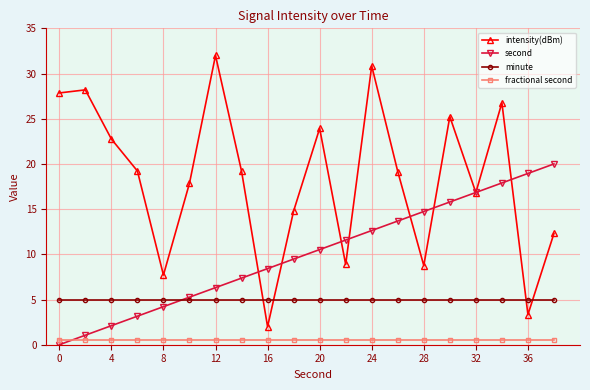

Rank the series by their maximum value, from lowest to highest.

fractional second, minute, second, intensity(dBm)